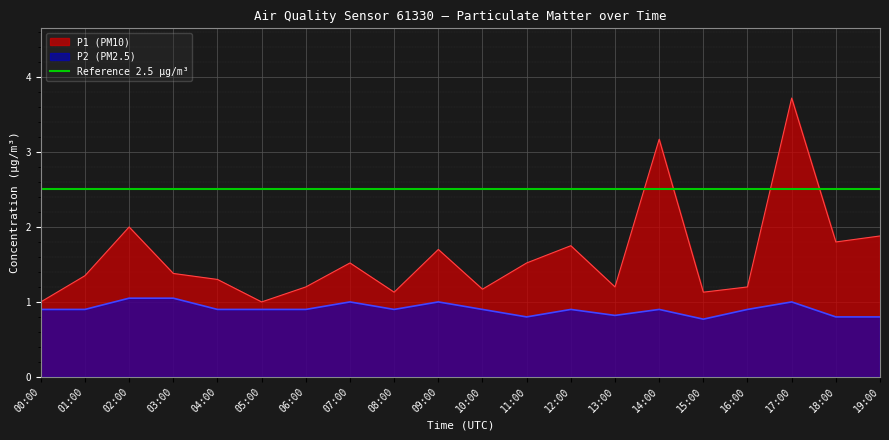

What is the maximum value for P1?

3.7